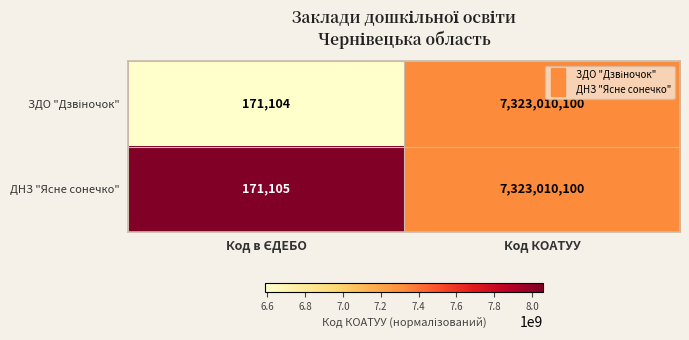

At which category is the sum across all series the highest?

Код КОАТУУ